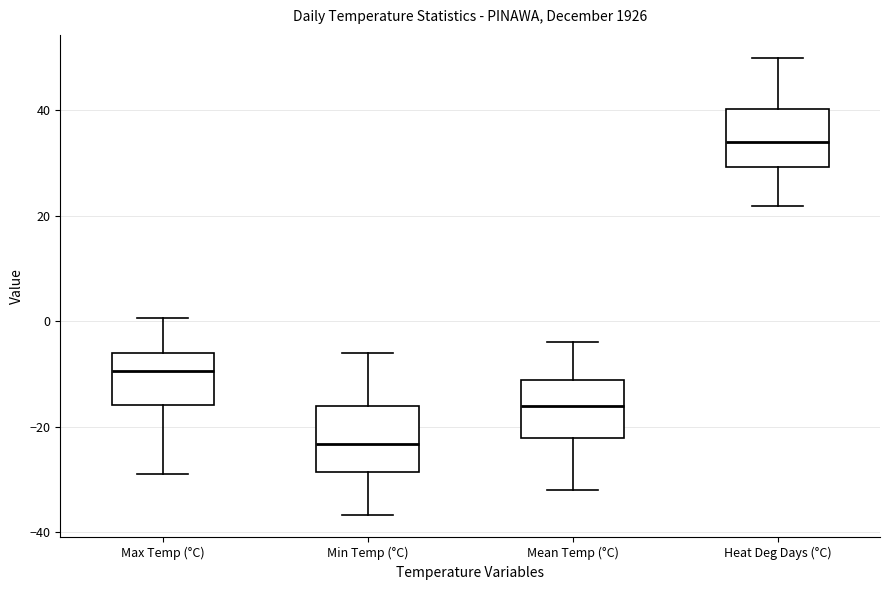

Reading left to right, read every box against the y-axis: the position of its median line, the range the box covers, and the ends of its whiskers. The values are not printed on the chart, so give them approximately, as read against the axis.

Max Temp (°C): median -10, box -16 to -6, whiskers -28 to 0
Min Temp (°C): median -24, box -28 to -16, whiskers -36 to -6
Mean Temp (°C): median -16, box -22 to -12, whiskers -32 to -4
Heat Deg Days (°C): median 34, box 30 to 40, whiskers 22 to 50